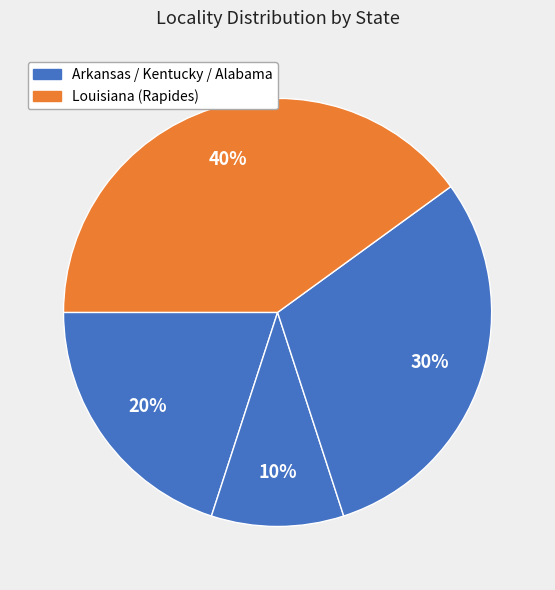

Count the number of slices in the pie.

4